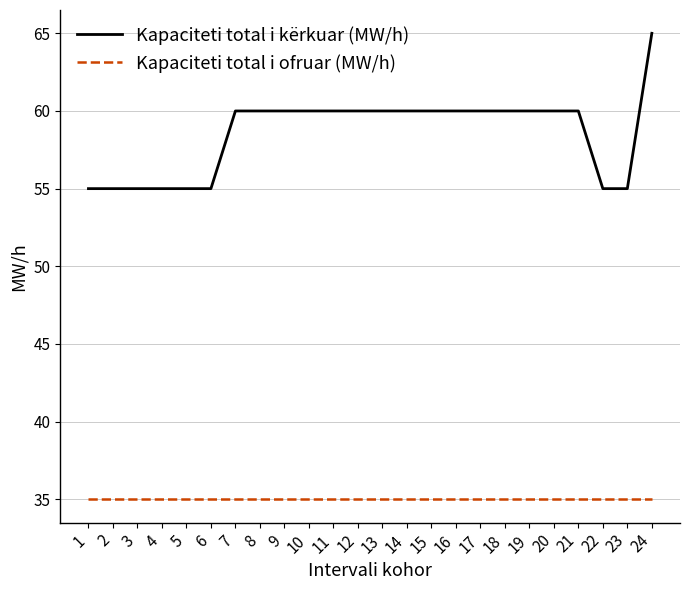

Is the value of Kapaciteti total i kërkuar (MW/h) at 15 greater than the value of Kapaciteti total i ofruar (MW/h) at 16?

Yes